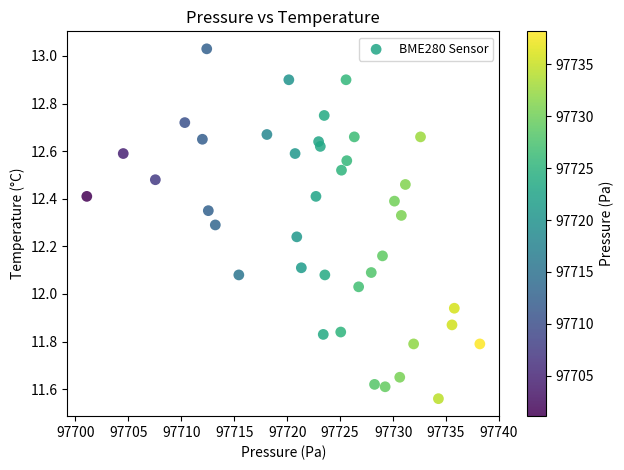

What is the range of X values (max minus min)?

37.1